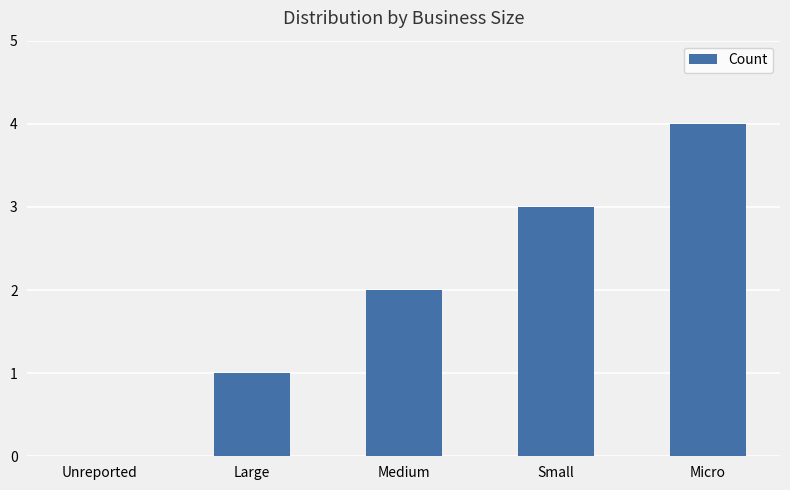

What is the difference between the values at Micro and Large?

3